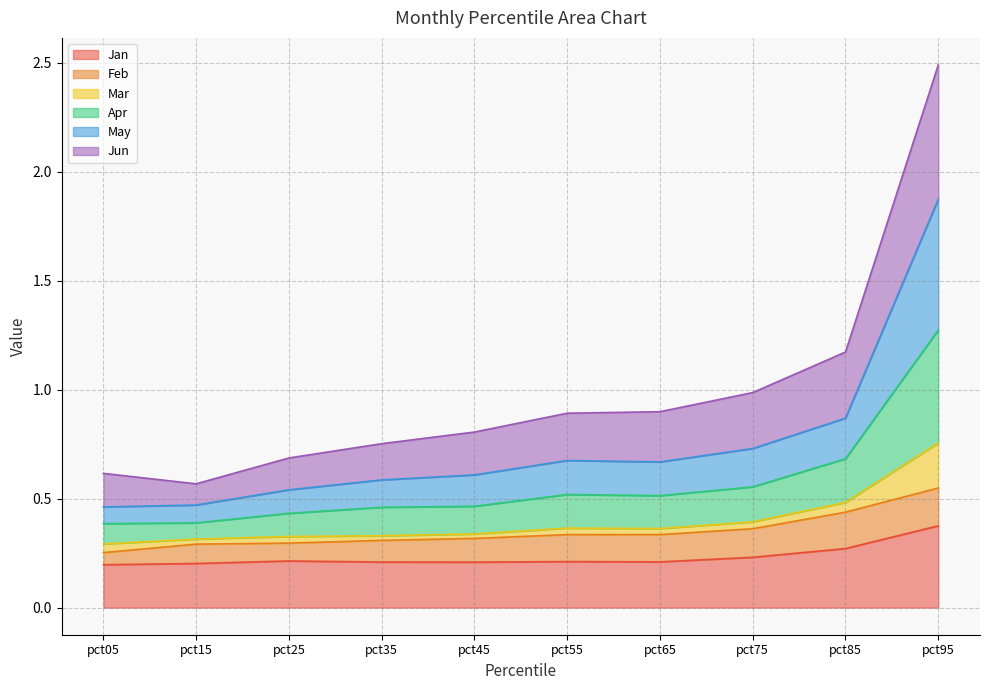

At which label does Jan reach its peak?

pct95